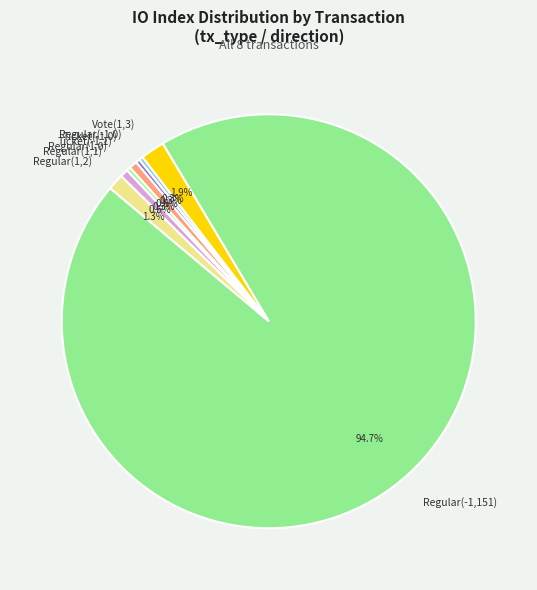

The Regular(1,0) slice represents 12% of the pie. True or false?

False